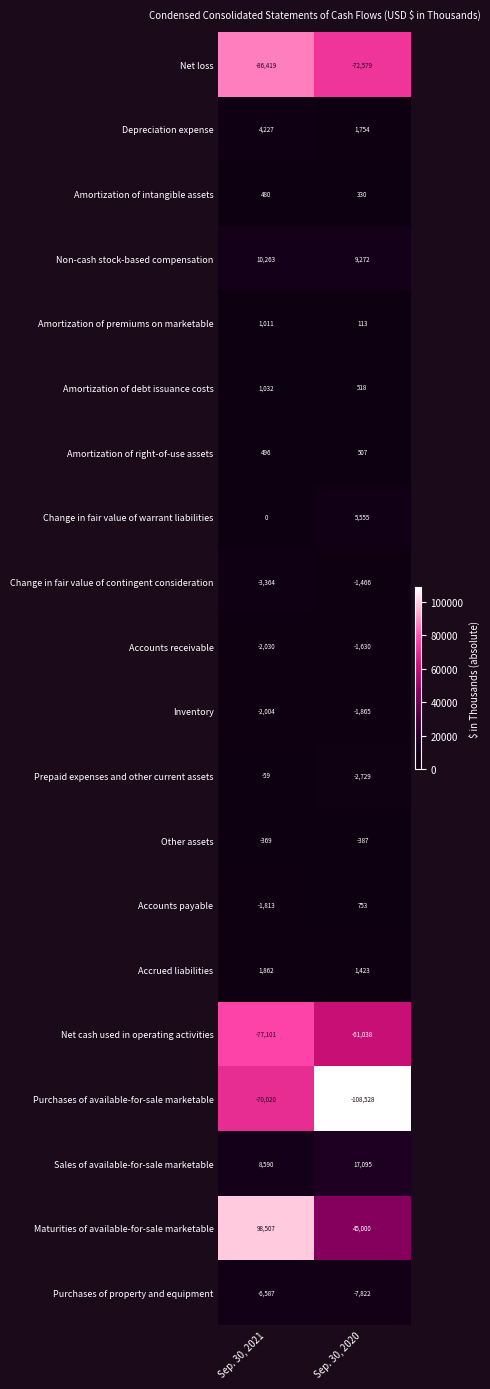

The Net cash used in operating activities series shows -61038 at Sep. 30, 2020. True or false?

True